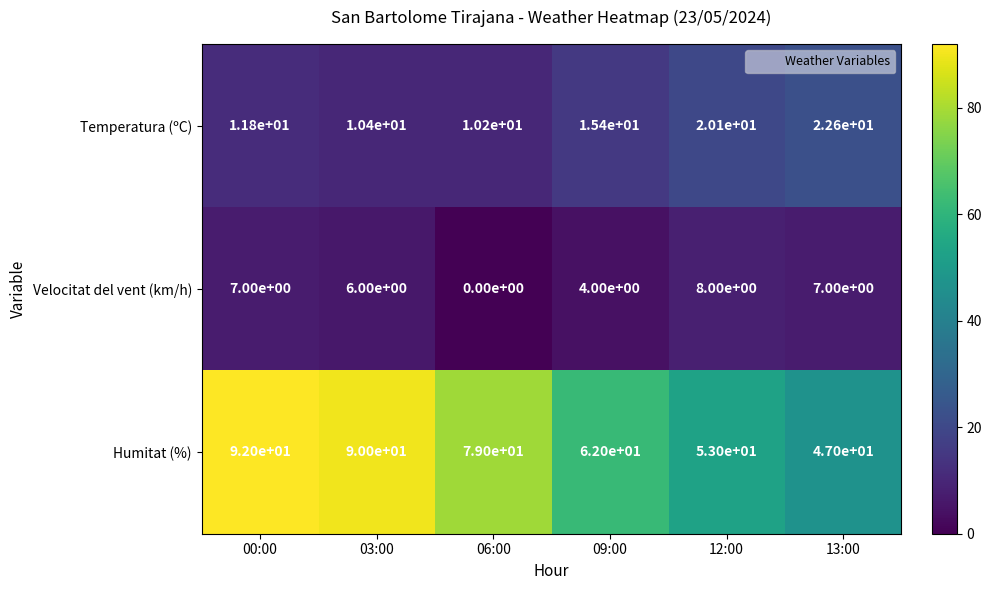

Which series changed the most between 00:00 and 03:00?

Humitat (%)